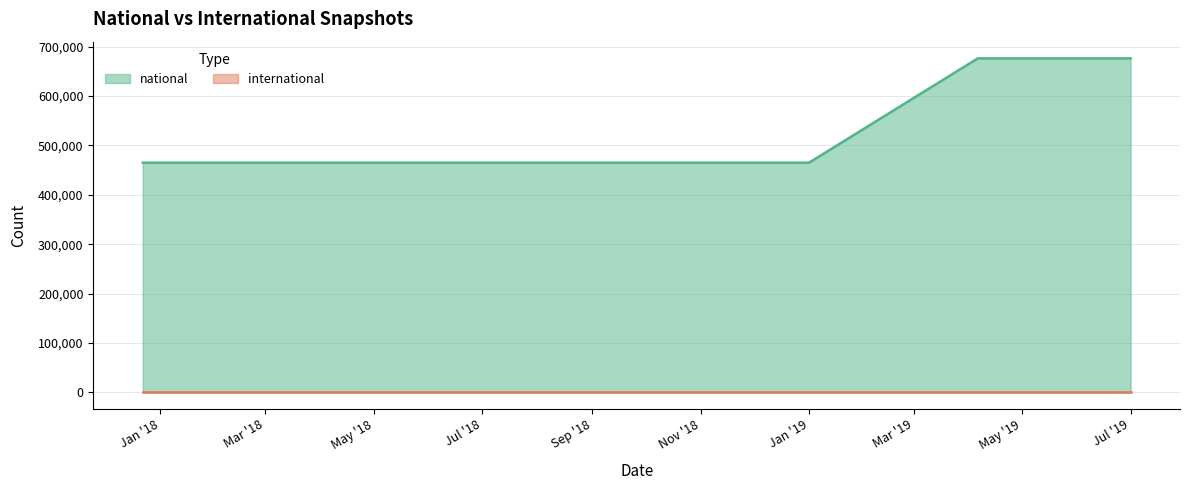

What is the label of the 7th point from the right?

2017-12-22